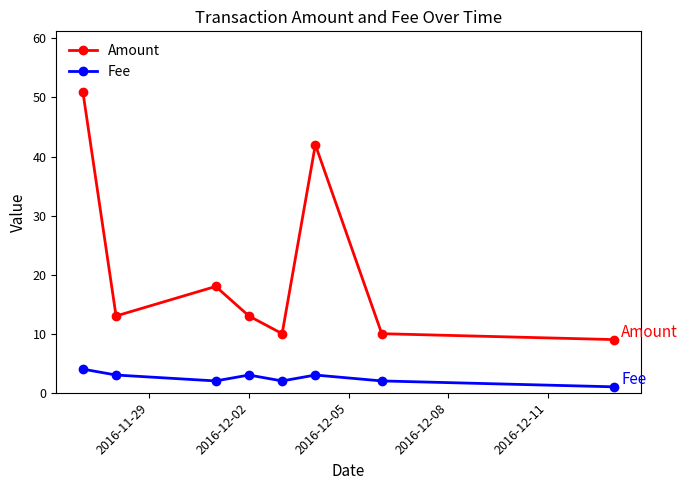

Which series has the largest total across all categories?

Amount